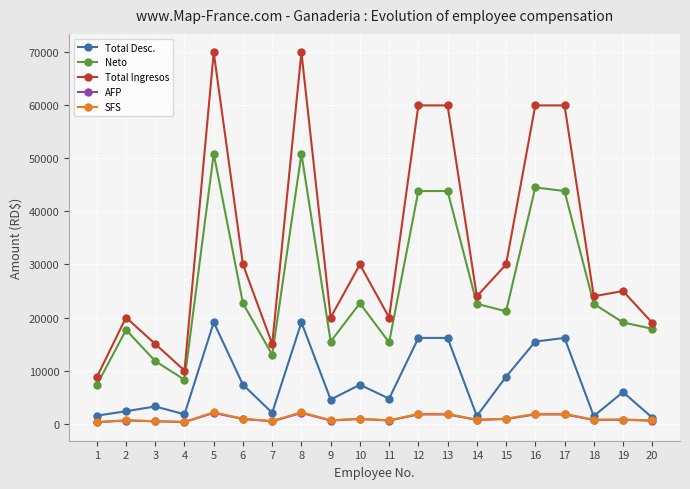

Does the chart display data point markers on the line(s)?

Yes